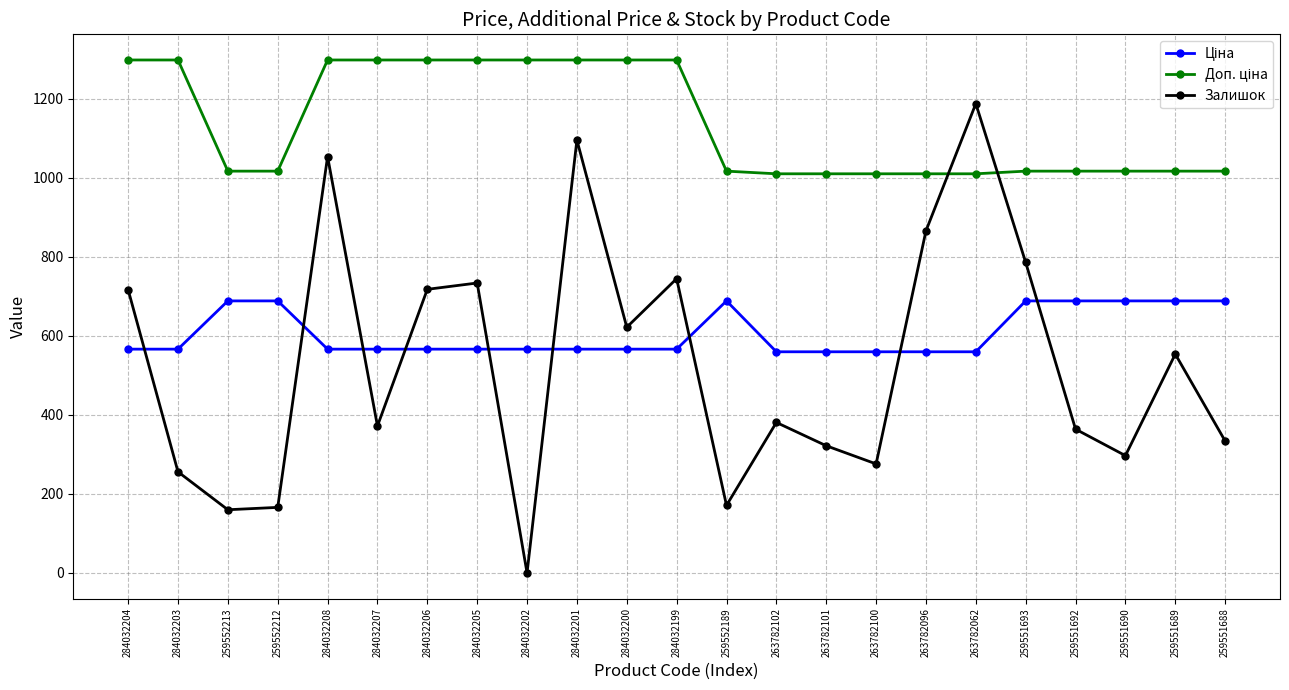

What is the difference between the second highest and second lowest values in the Залишок series?

936.0